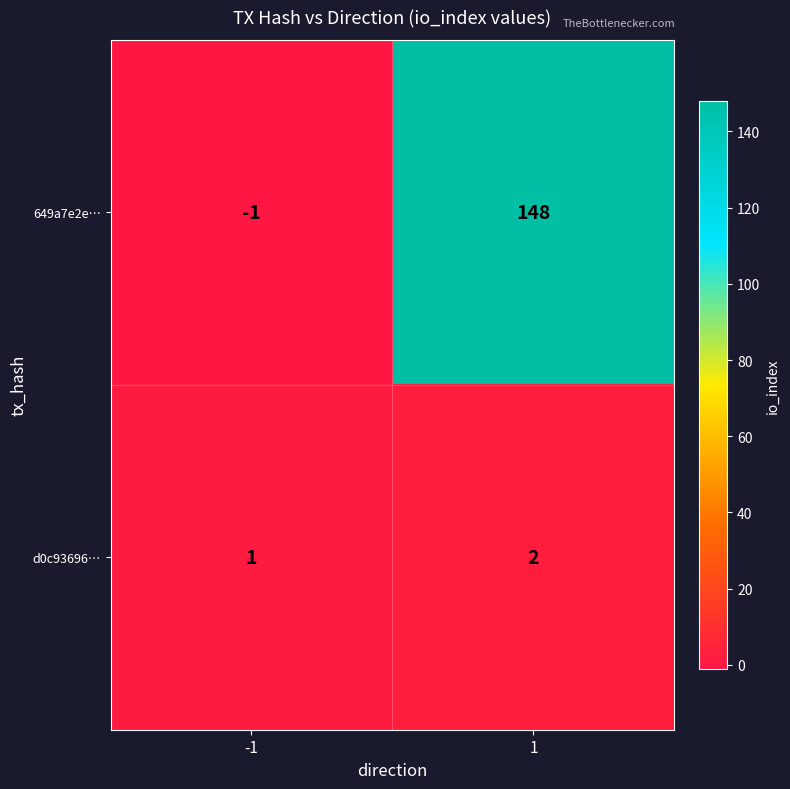

What is the sum of the 649a7e2e… values at -1 and 1?

147